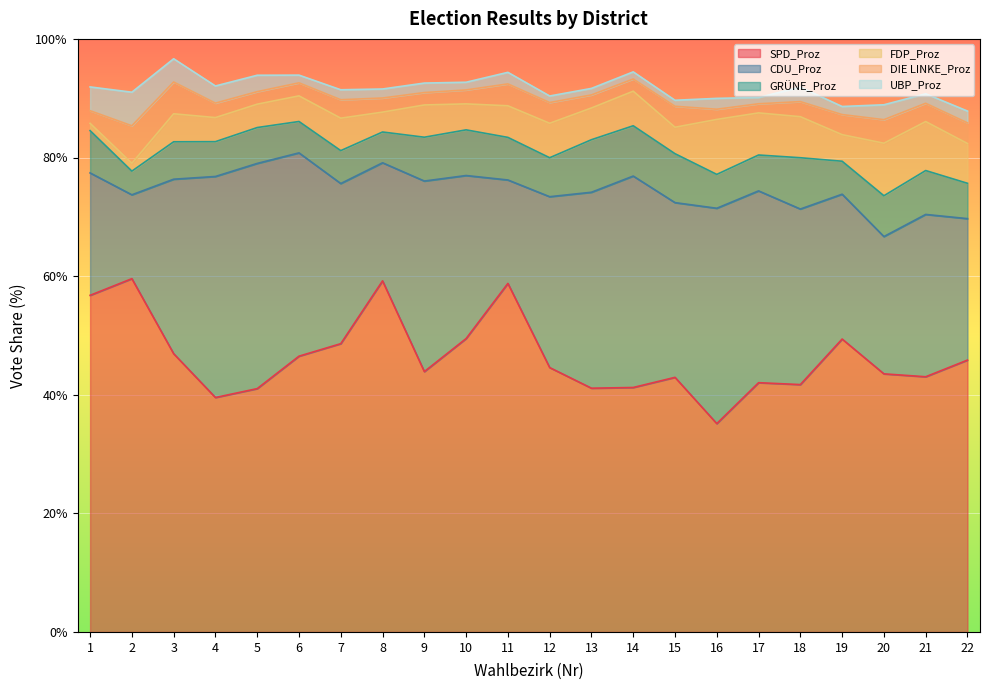

Where does the GRÜNE_Proz series first go above 6?

1